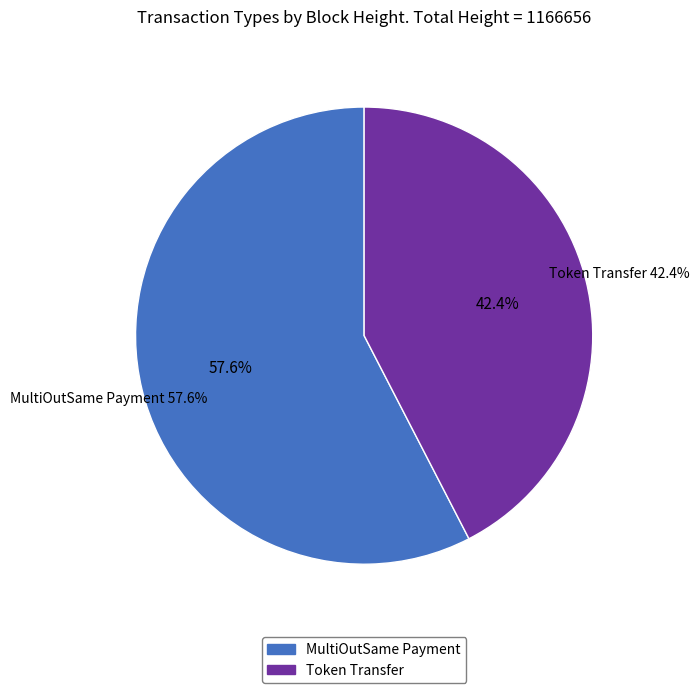

Does Token Transfer represent more than half of the total?

No